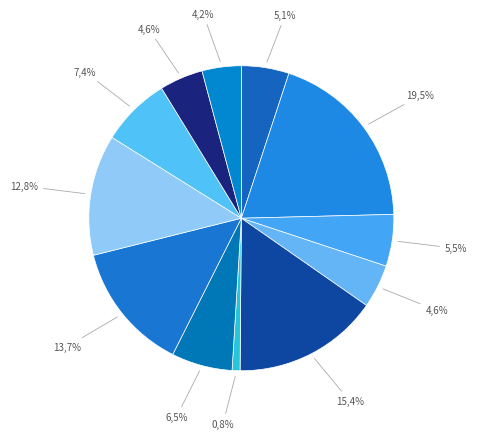

How much of the chart is everything except Сосиска в тесте?

84.6%